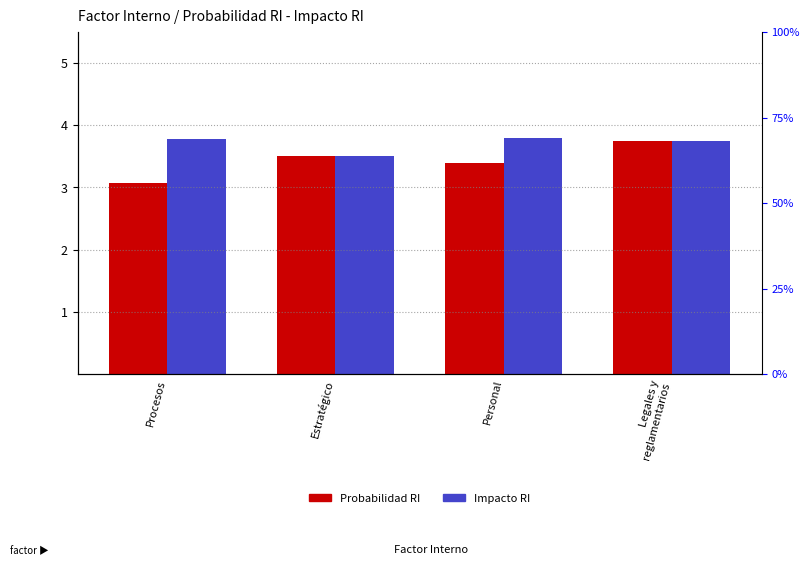

Read the Probabilidad RI value at Personal.

3.4